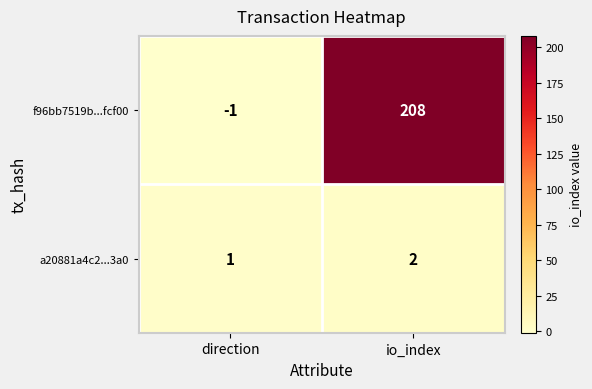

The value of f96bb7519b...fcf00 at direction is 0. True or false?

False